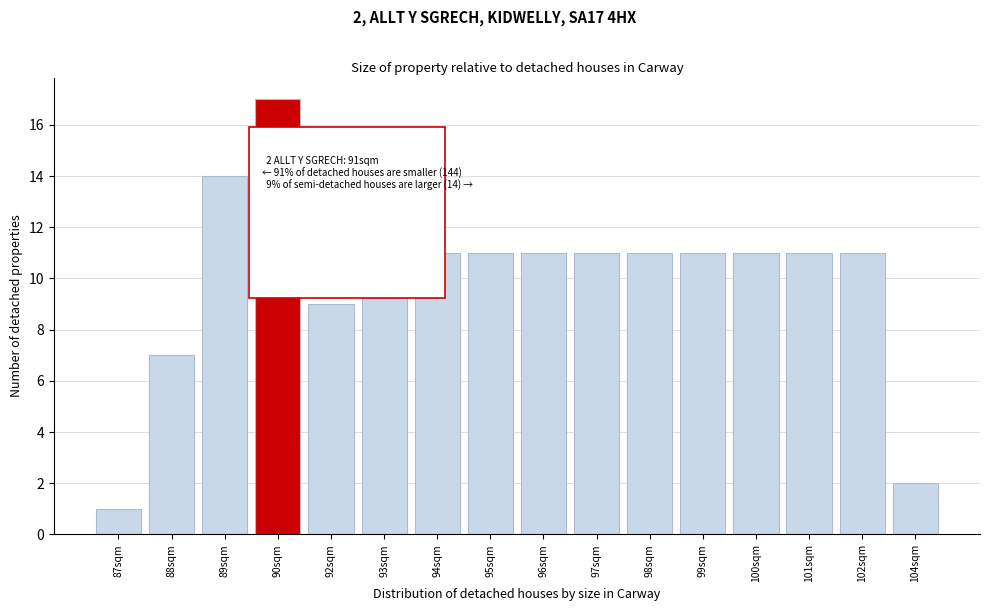

Reading left to right, transcribe all the data shown in this chart.

1	7	14	17	9	11	11	11	11	11	11	11	11	11	11	2